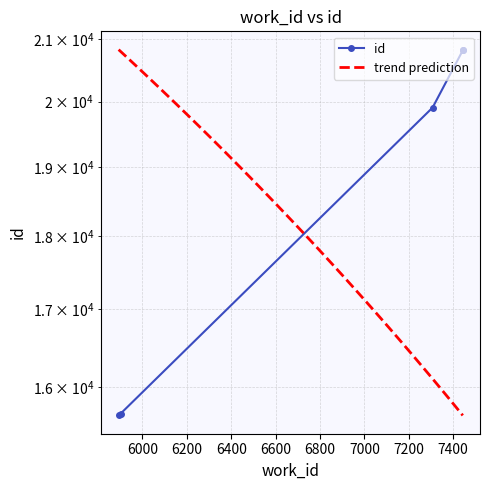

Count the number of values greater than 19906.

2